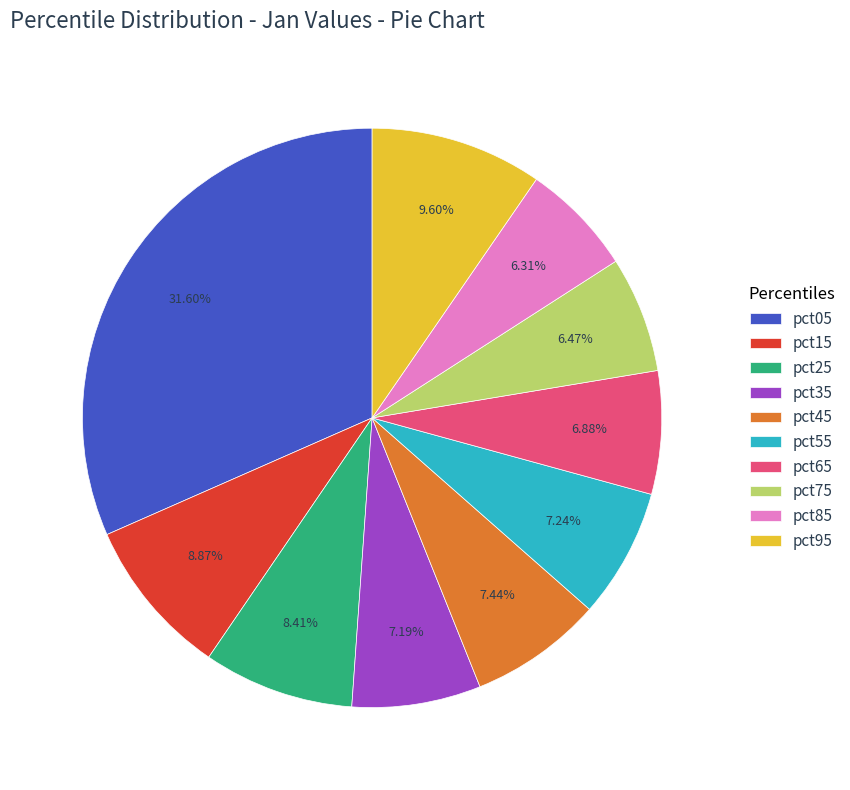

How many slices are in this pie chart?

10